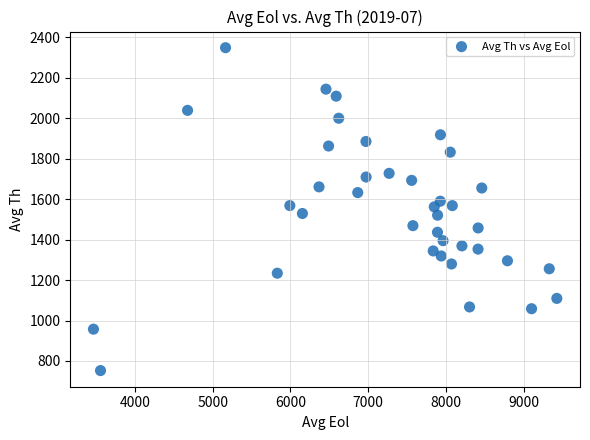

What is the range of Y values (max minus min)?

1596.3